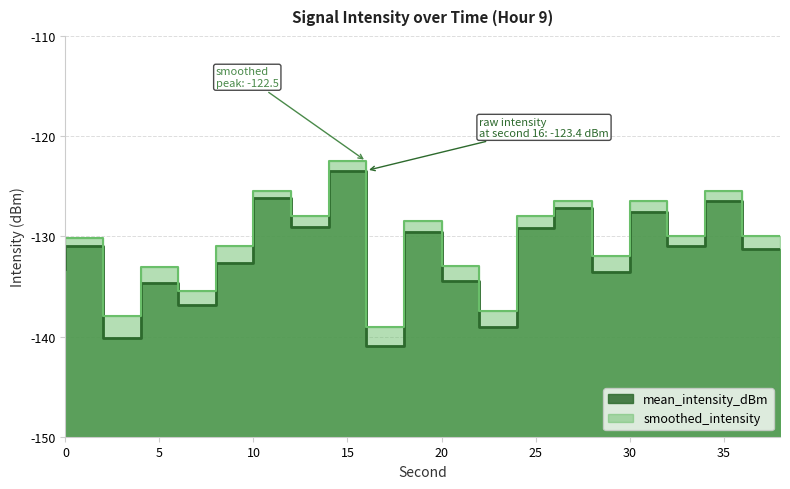

Reading left to right, extract all data points from this chart.

mean_intensity_dBm: 0=-133.2	2=-131.0	4=-140.1	6=-134.6	8=-136.8	10=-132.7	12=-126.2	14=-129.1	16=-123.4	18=-141.0	20=-129.6	22=-134.4	24=-139.0	26=-129.2	28=-127.2	30=-133.6	32=-127.6	34=-131.0	36=-126.5	38=-131.3
smoothed_intensity: 0=-131.5	2=-130.2	4=-138.0	6=-133.1	8=-135.5	10=-131.0	12=-125.5	14=-128.0	16=-122.5	18=-139.0	20=-128.5	22=-133.0	24=-137.5	26=-128.0	28=-126.5	30=-132.0	32=-126.5	34=-130.0	36=-125.5	38=-130.0